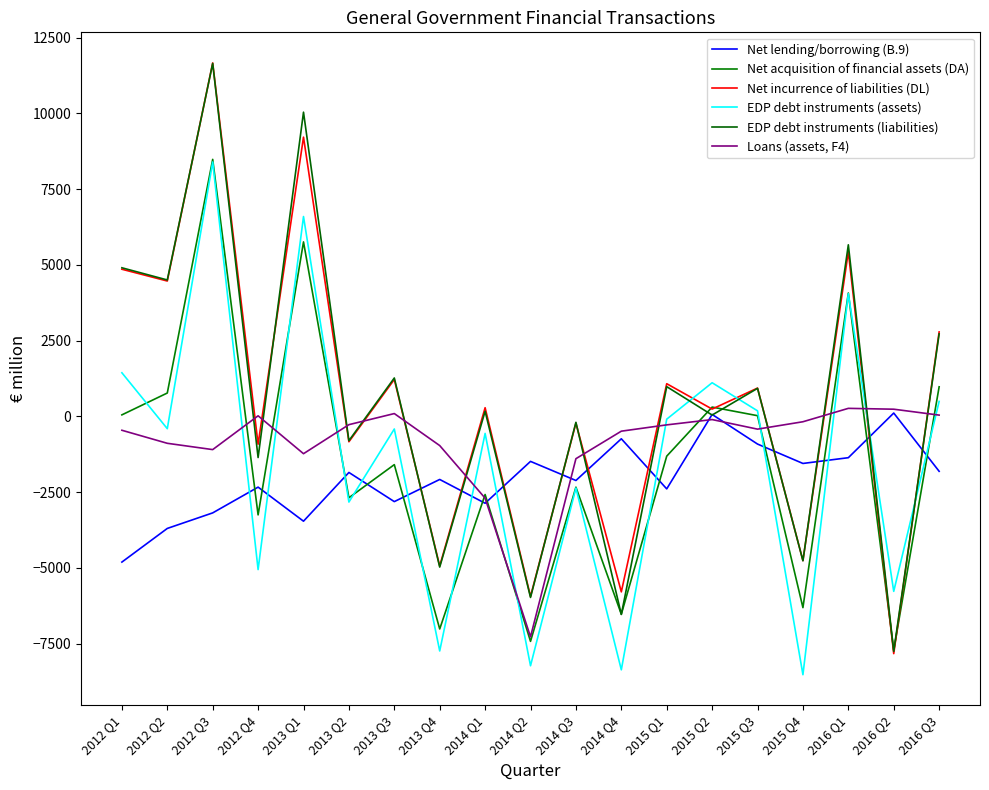

What is the difference between the maximum and minimum values in the Loans (assets, F4) series?

7538